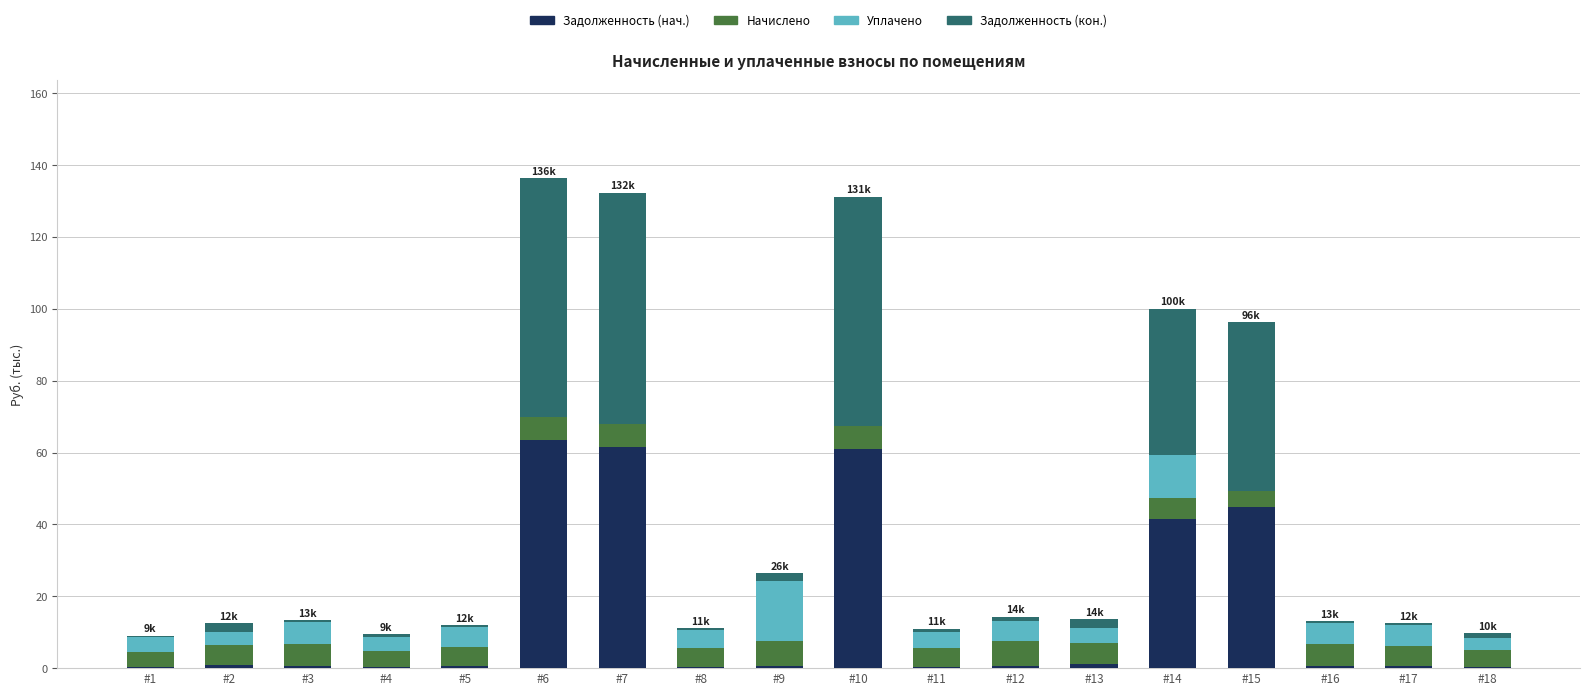

What is the maximum value for Задолженность (нач.)?

63.5